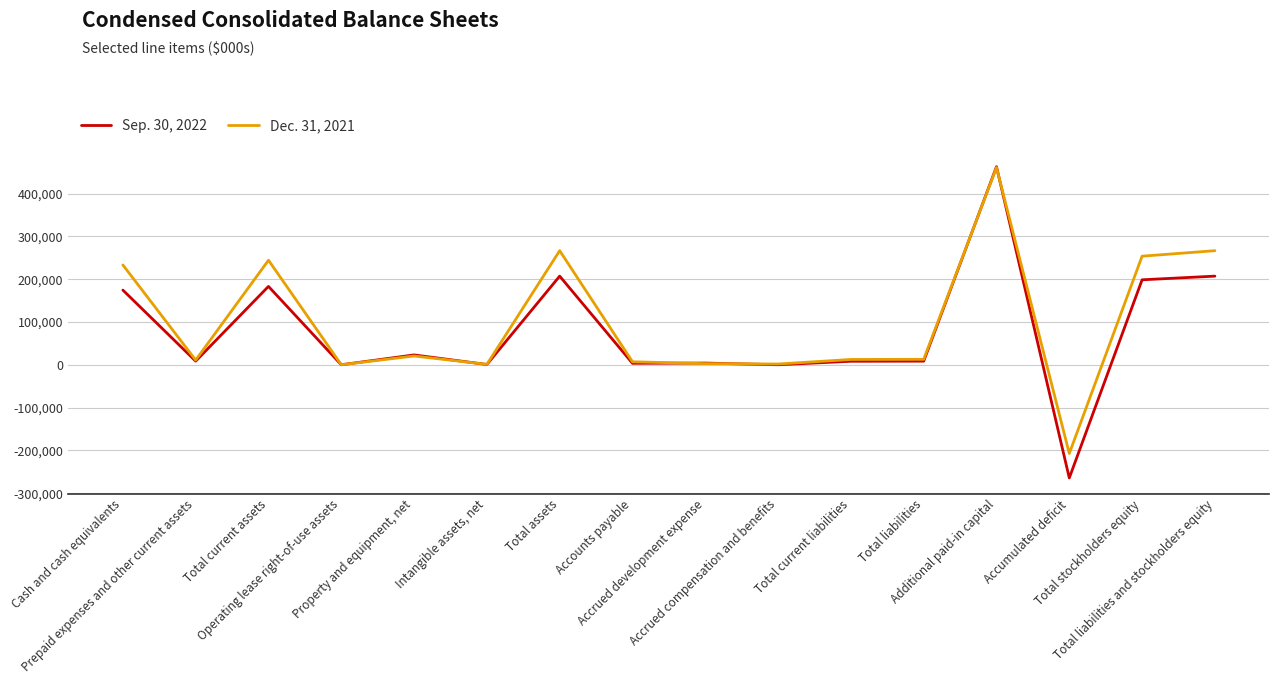

Which series has the widest spread of values?

Sep. 30, 2022